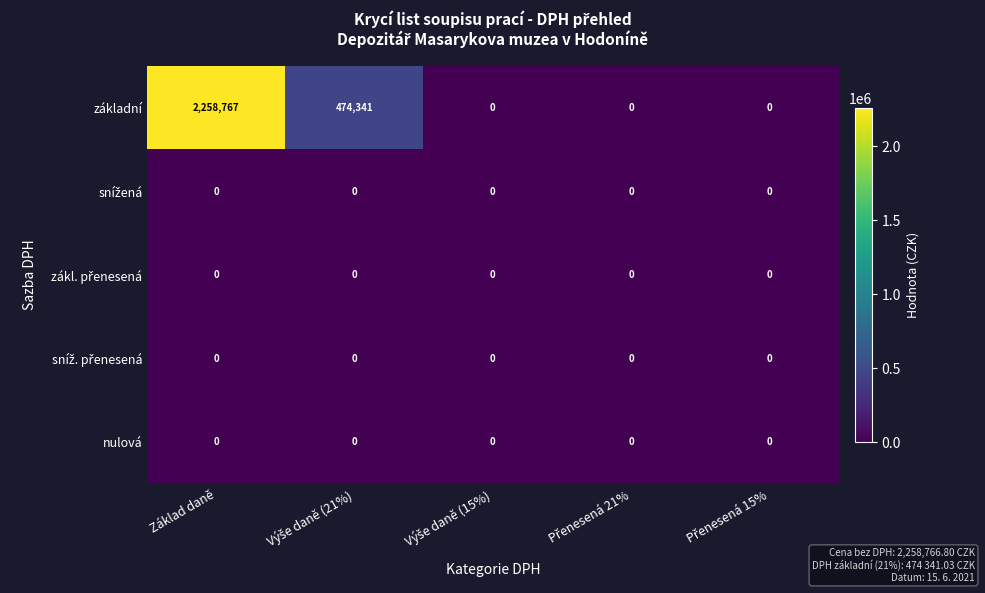

What is the sum of all základní values?

2733108